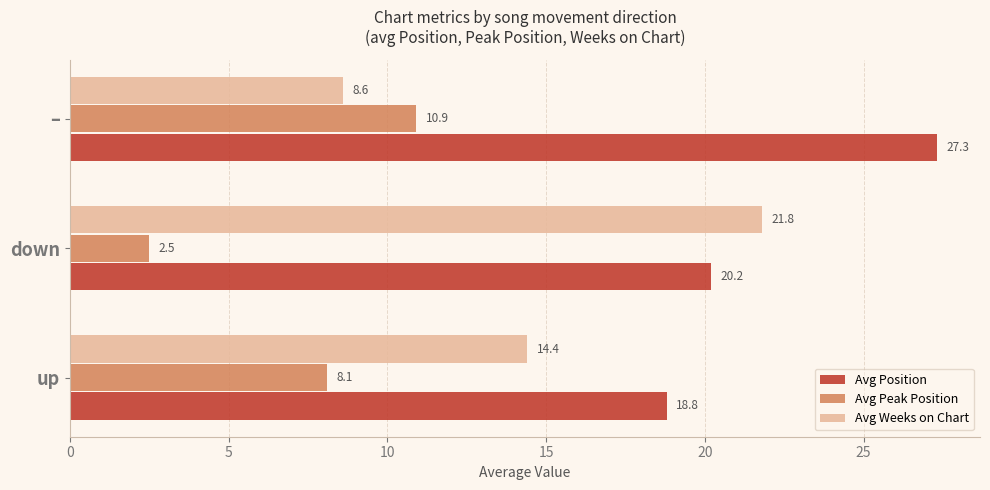

What is the difference between the maximum and minimum values in the Avg Peak Position series?

8.4